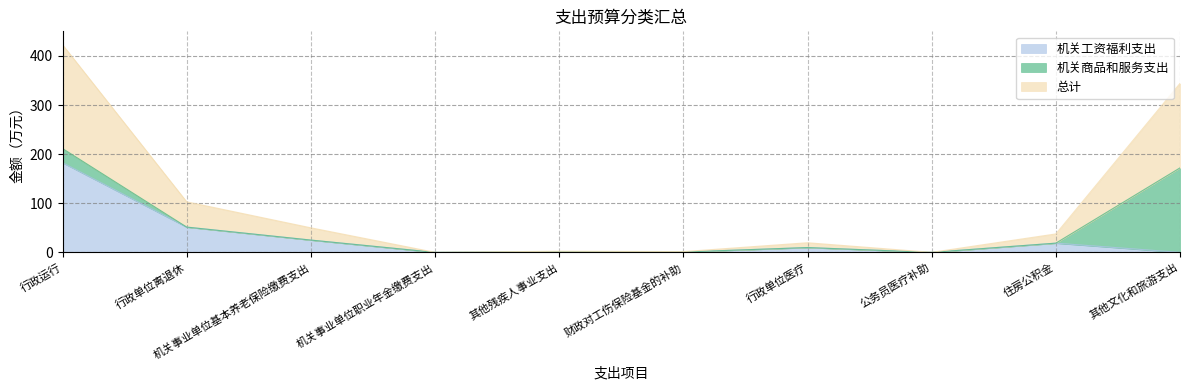

At which category is the sum across all series the highest?

行政运行